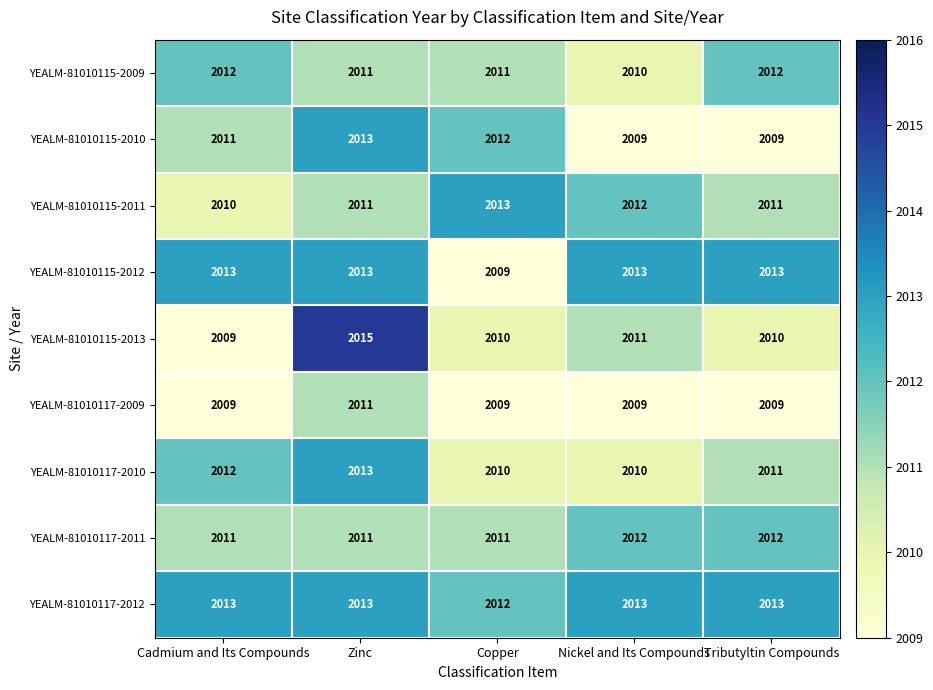

What is the minimum value shown in the chart?

2009